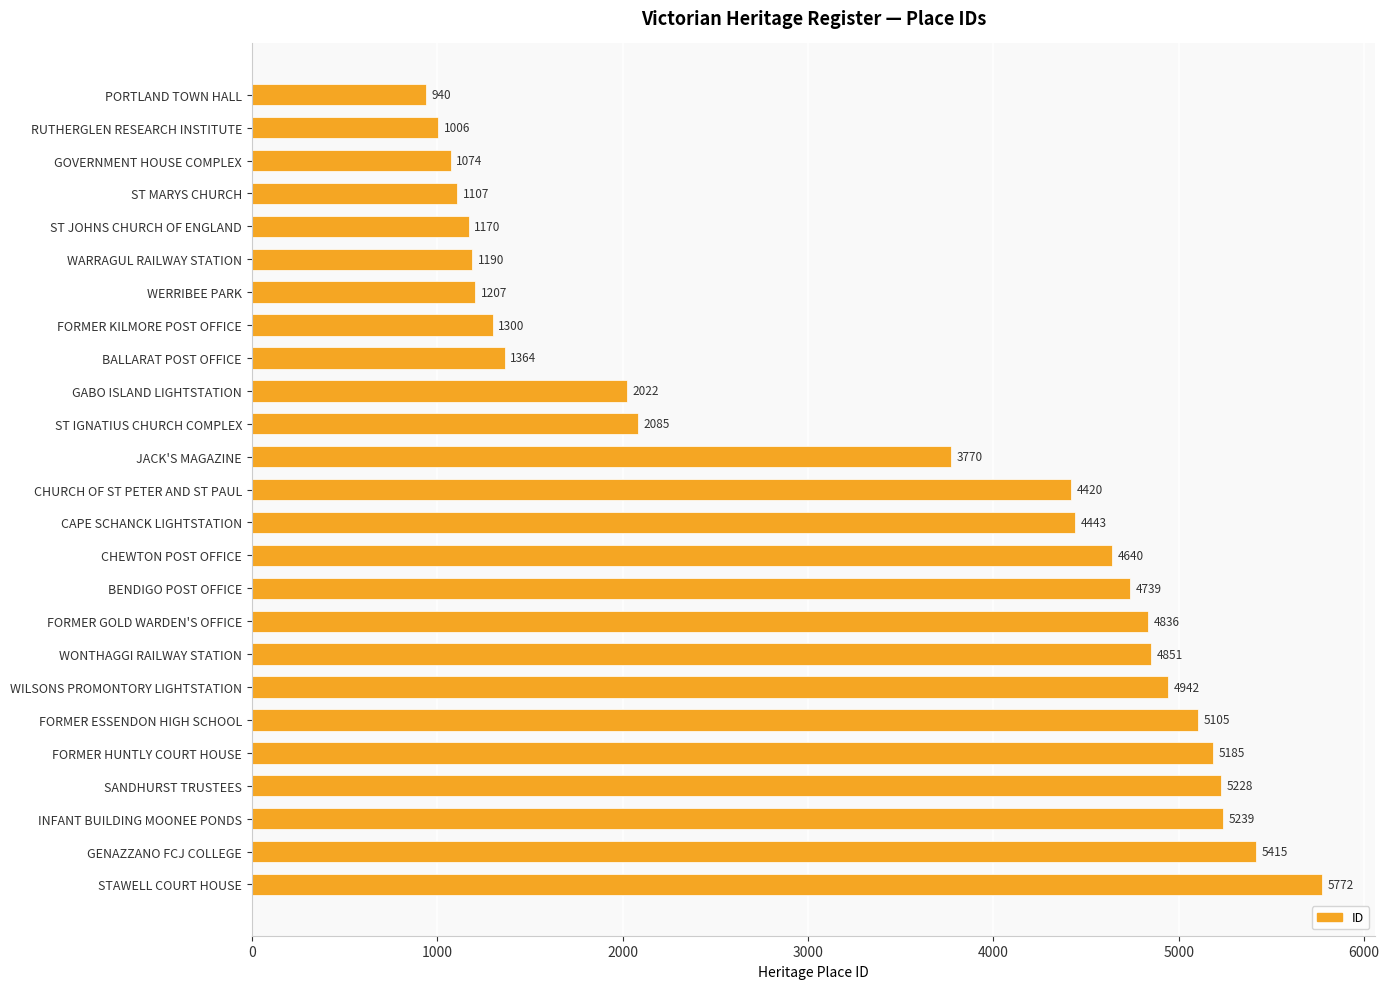

What is the change in value from WARRAGUL RAILWAY STATION to INFANT BUILDING MOONEE PONDS?

+4049